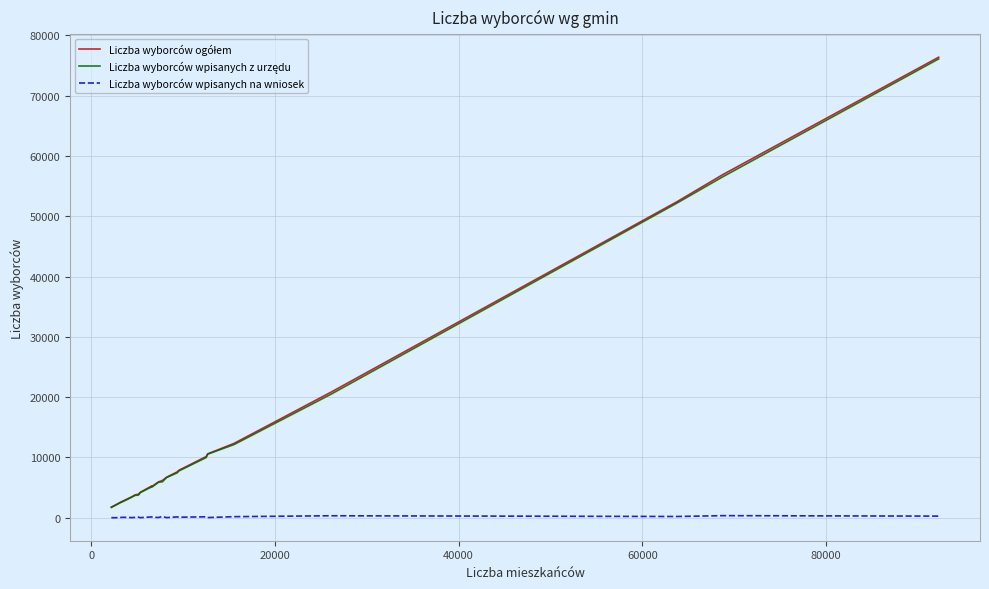

List the series in order of their peak value, highest first.

Liczba wyborców ogółem, Liczba wyborców wpisanych z urzędu, Liczba wyborców wpisanych na wniosek